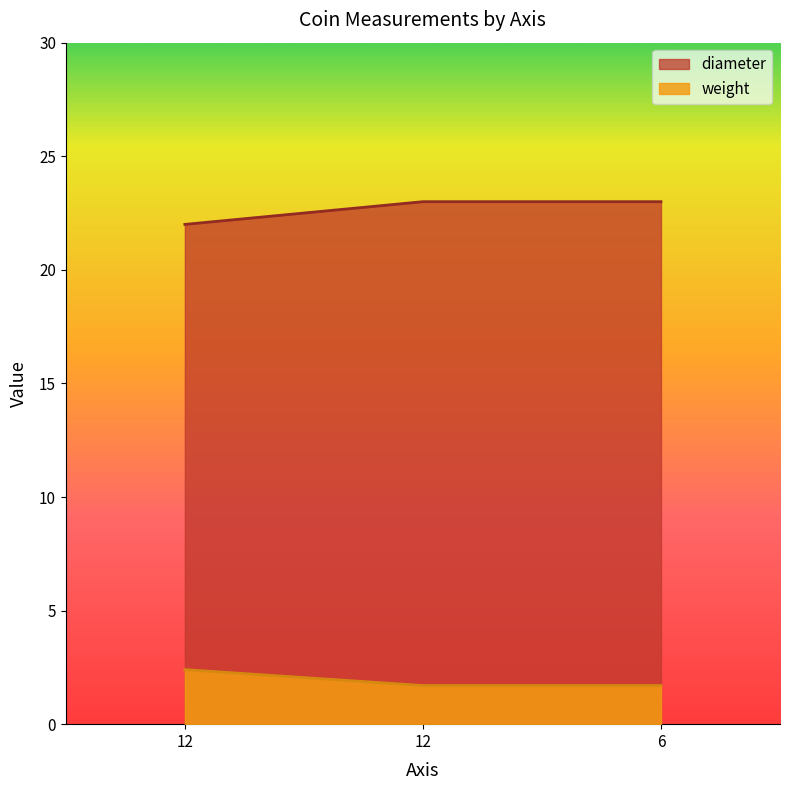

Which series has the largest total across all categories?

diameter